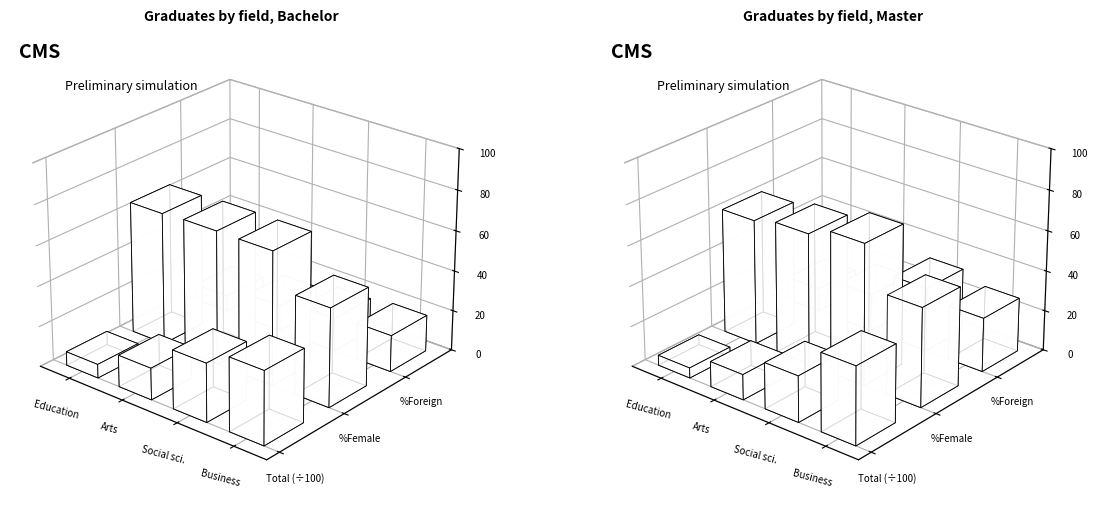

Reading left to right, list all the values displayed in this chart.

Bachelor Total: 0=683.0	1=1572.0	2=2899.0	3=3629.0
Bachelor %Female: 0=65.6	1=66.4	2=66.3	3=48.8
Bachelor %Foreign: 0=7.8	1=12.7	2=16.5	3=18.1
Master Total: 0=504.0	1=1256.0	2=2282.0	3=3848.0
Master %Female: 0=62.1	1=65.0	2=69.9	3=49.0
Master %Foreign: 0=11.5	1=18.4	2=31.6	3=26.8